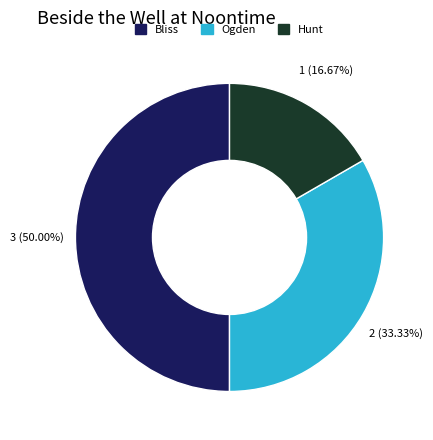

Is the sum of Bliss and Hunt greater than half?

Yes